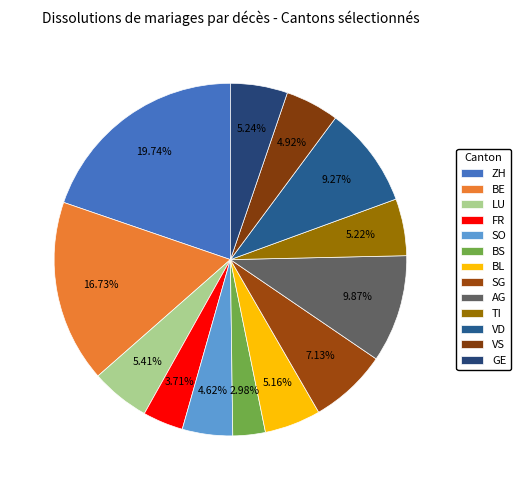

Which slice is the smallest?

BS